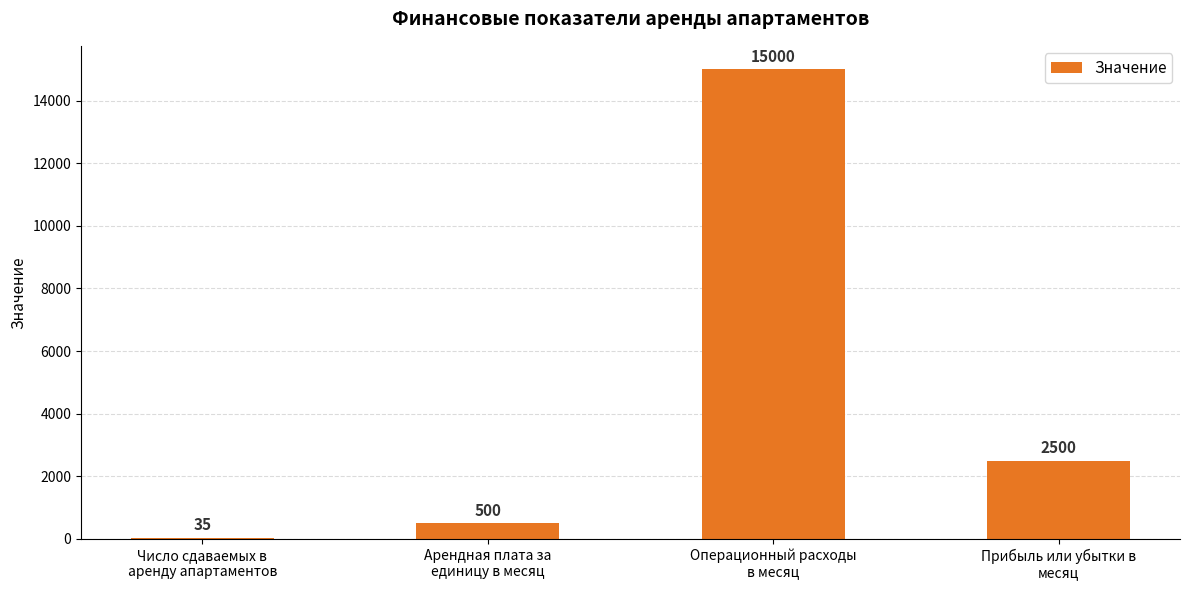

How many data points does each series have?

4